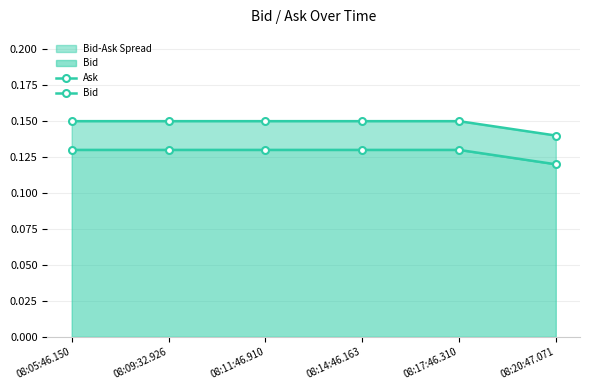

Does the chart display data point markers on the line(s)?

Yes